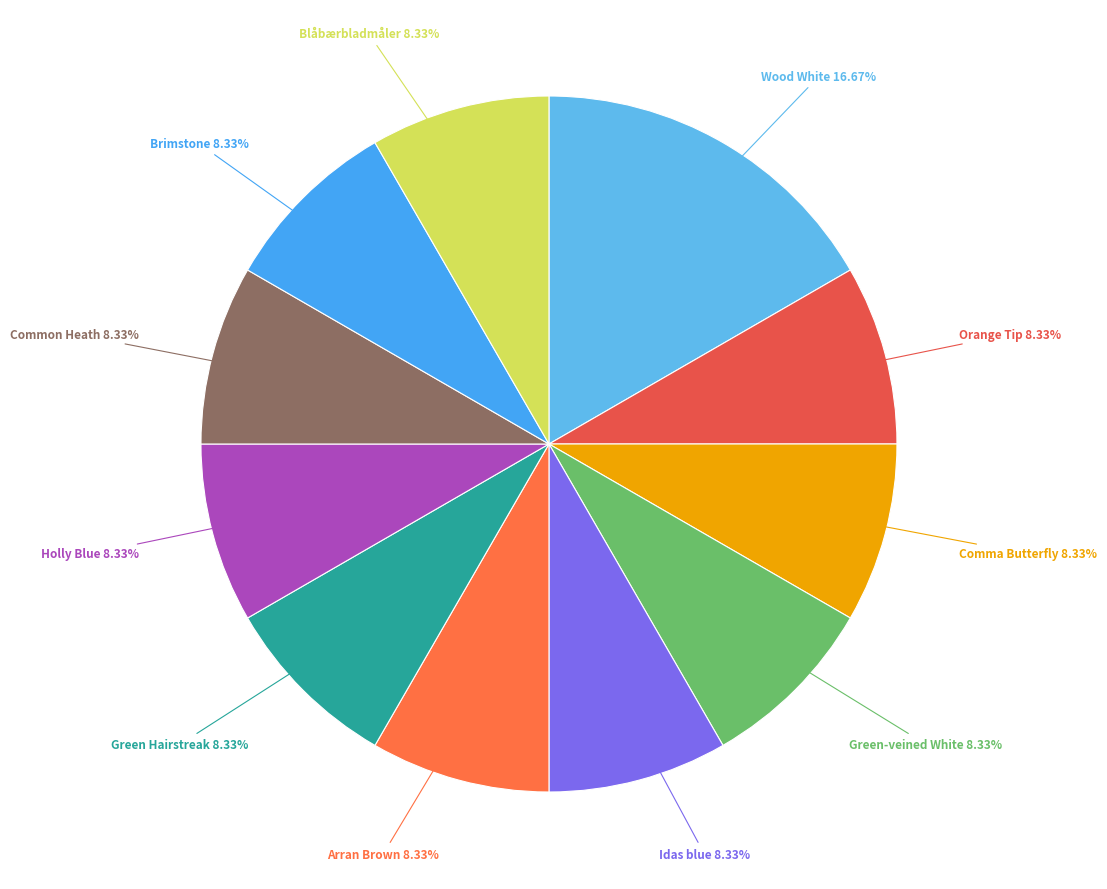

Count the number of slices in the pie.

11